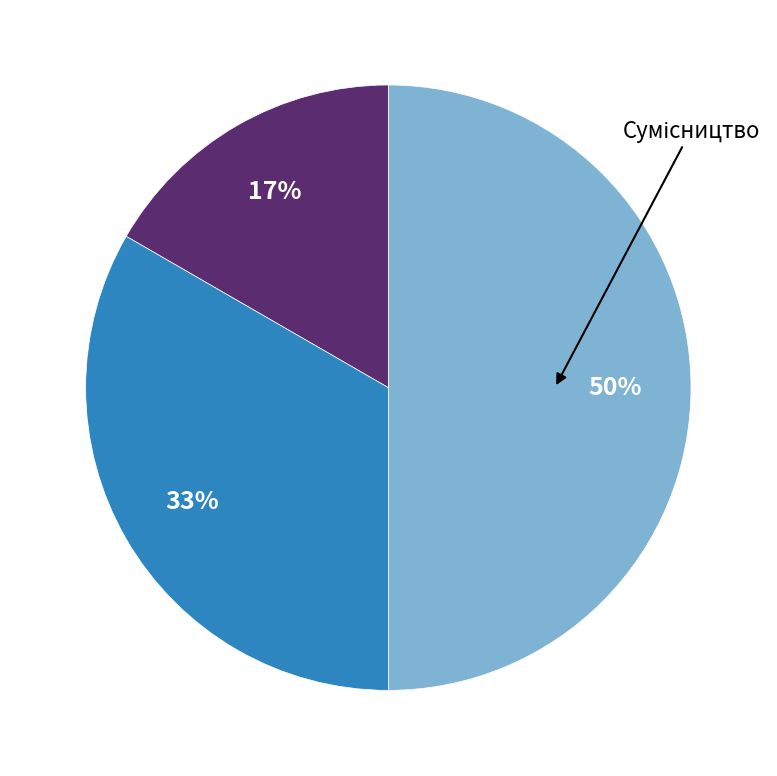

To the nearest percent, what is the difference between the largest and smallest slice percentages?

33%